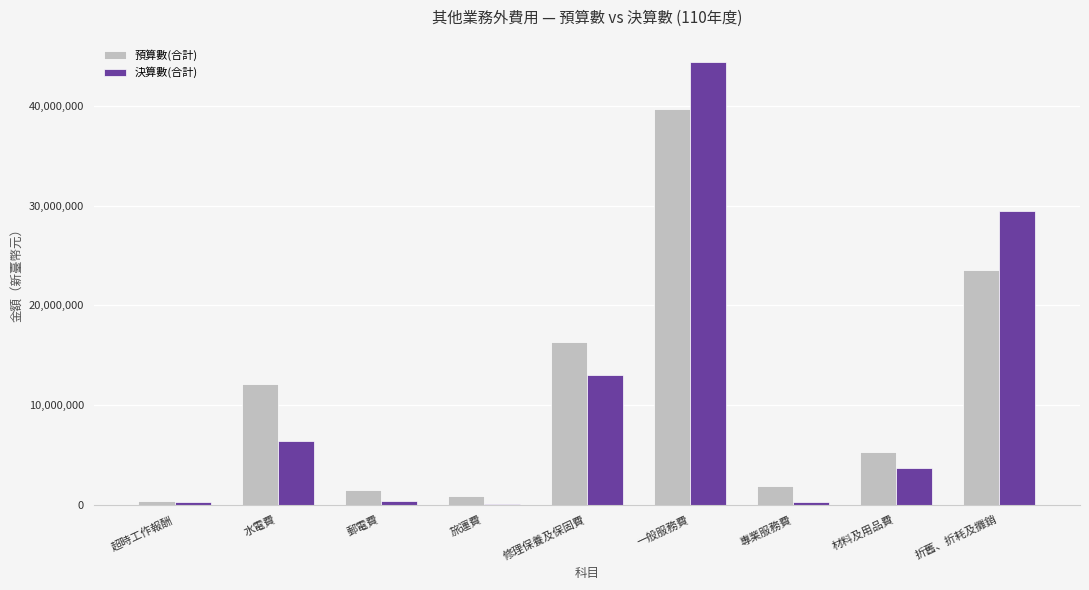

Where does the 決算數(合計) series first go above 3684415?

水電費